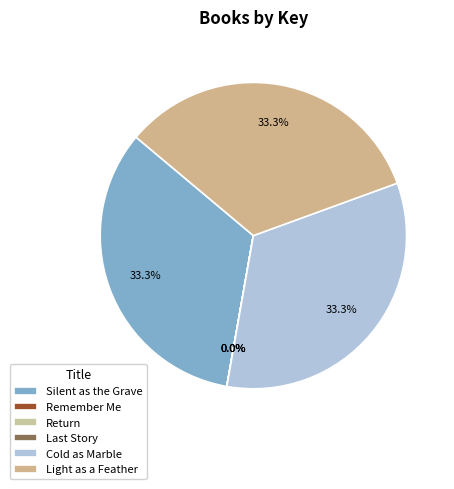

Does any single category account for the majority?

No